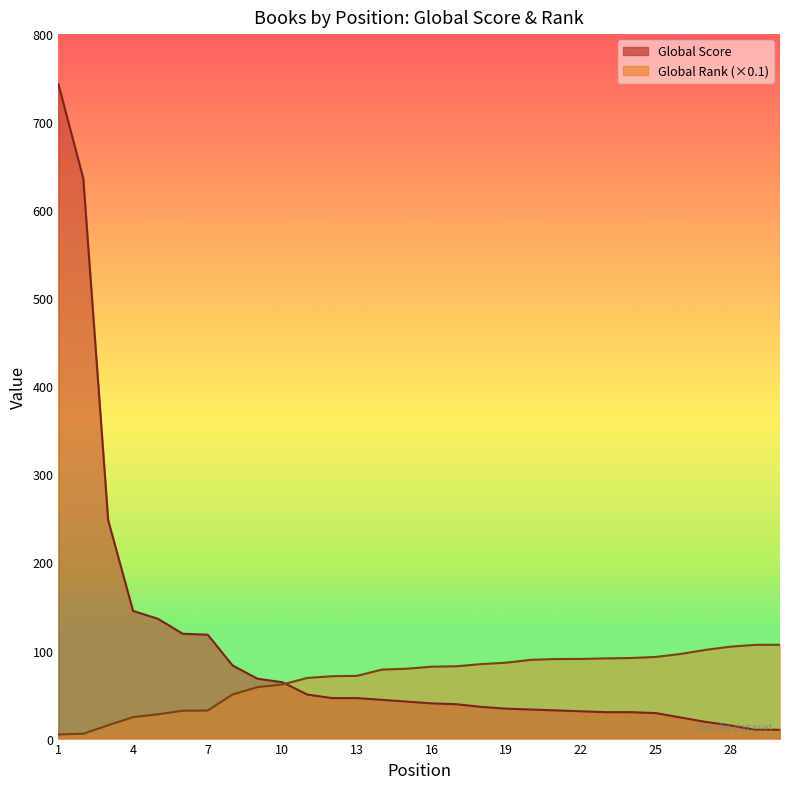

True or false: Global Rank (scaled) has a value of 58.5 at 9.

True